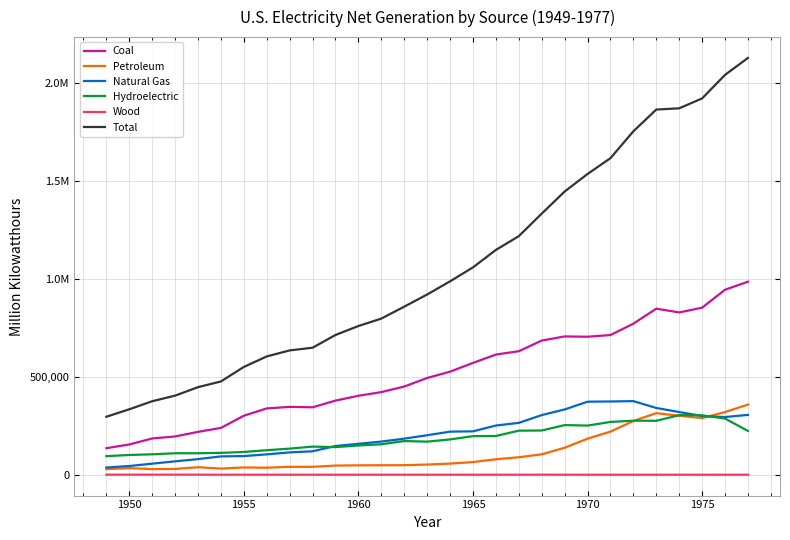

What is the sum of all Petroleum values?

3382166.1